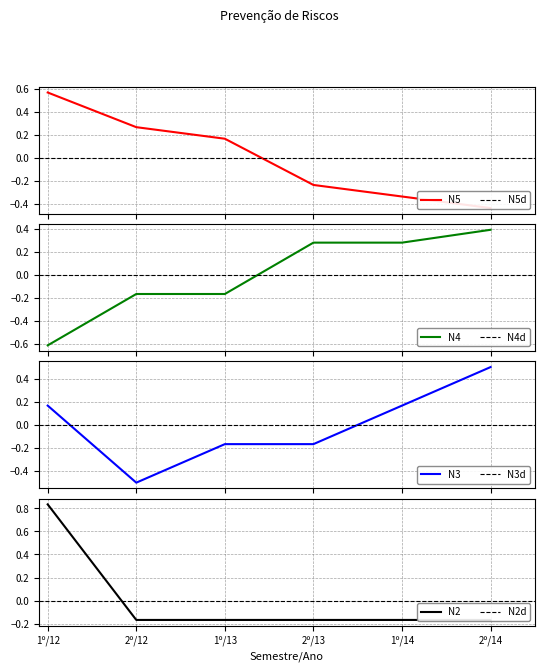

Reading right to left, extract all data points from this chart.

N2: 2º/14=-0.2	1º/14=-0.2	2º/13=-0.2	1º/13=-0.2	2º/12=-0.2	1º/12=0.8
N3: 2º/14=0.5	1º/14=0.2	2º/13=-0.2	1º/13=-0.2	2º/12=-0.5	1º/12=0.2
N4: 2º/14=0.4	1º/14=0.3	2º/13=0.3	1º/13=-0.2	2º/12=-0.2	1º/12=-0.6
N5: 2º/14=-0.4	1º/14=-0.3	2º/13=-0.2	1º/13=0.2	2º/12=0.3	1º/12=0.6